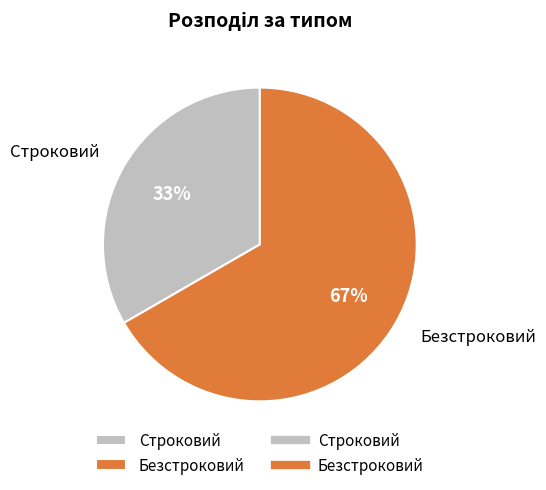

How many segments does this pie chart have?

2